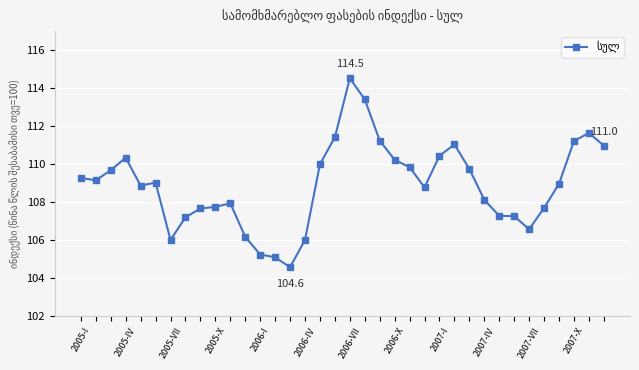

True or false: the data has more than 2 interior local peaks.

True